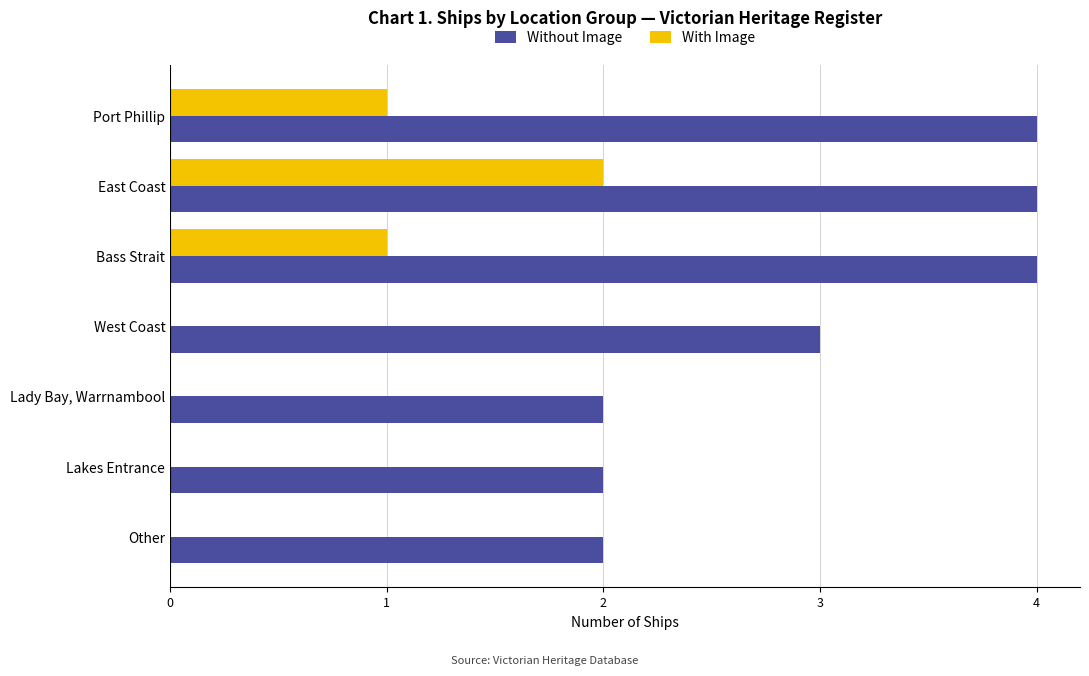

What is the sum of all With Image values?

4